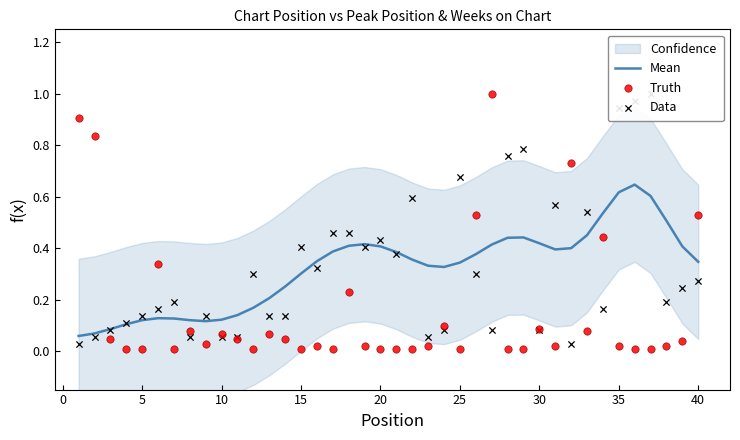

Which series contains the lowest Y value?

Truth